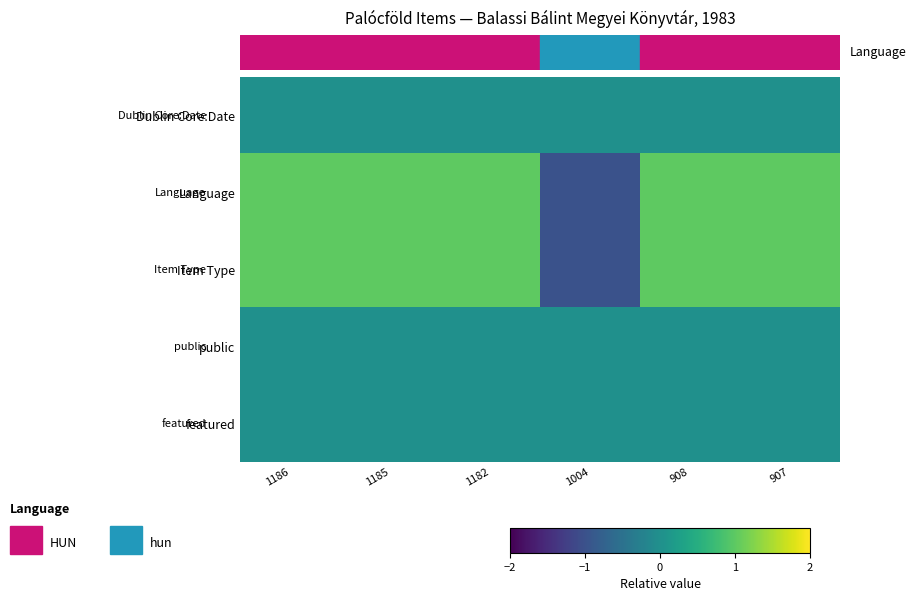

At 1004, list the series in order from smallest to largest.

Language, Item Type, Dublin Core:Date, public, featured